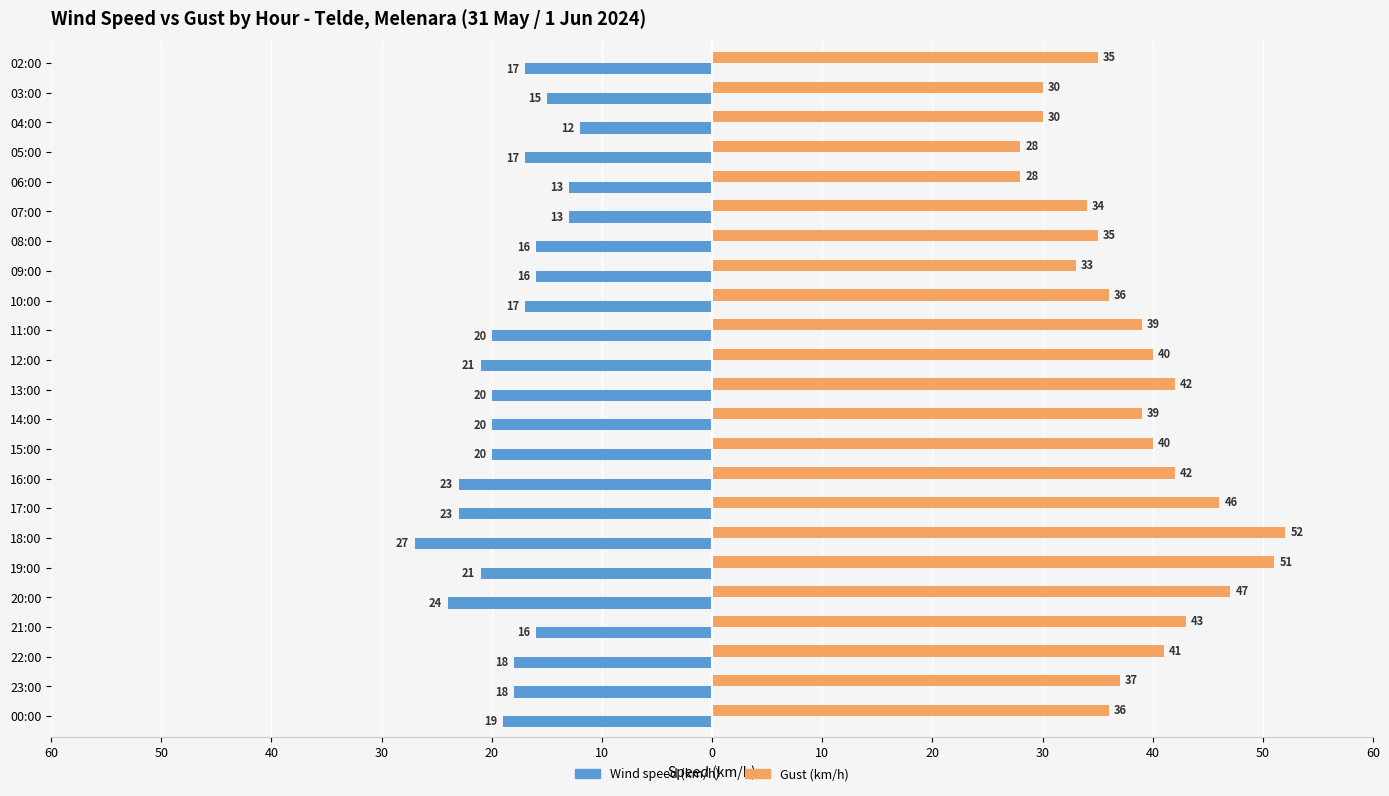

What is the lowest value of the Gust (km/h) series?

28